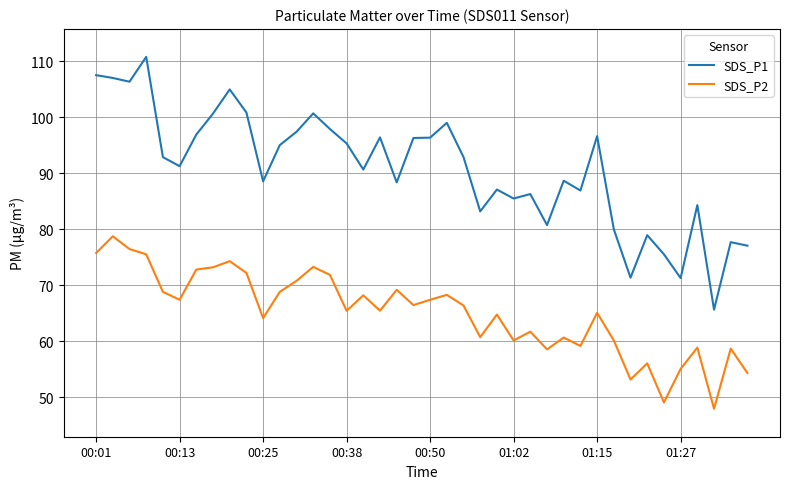

What are all the series names shown in the legend?

SDS_P1, SDS_P2